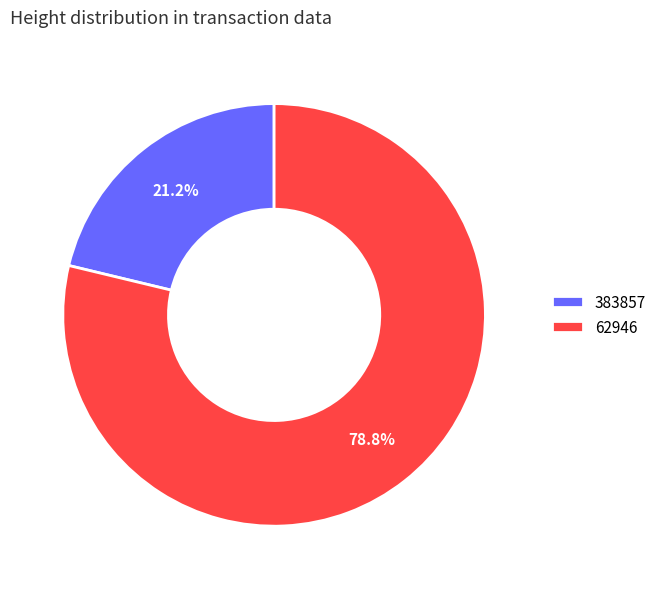

Is there a majority slice in this chart?

Yes